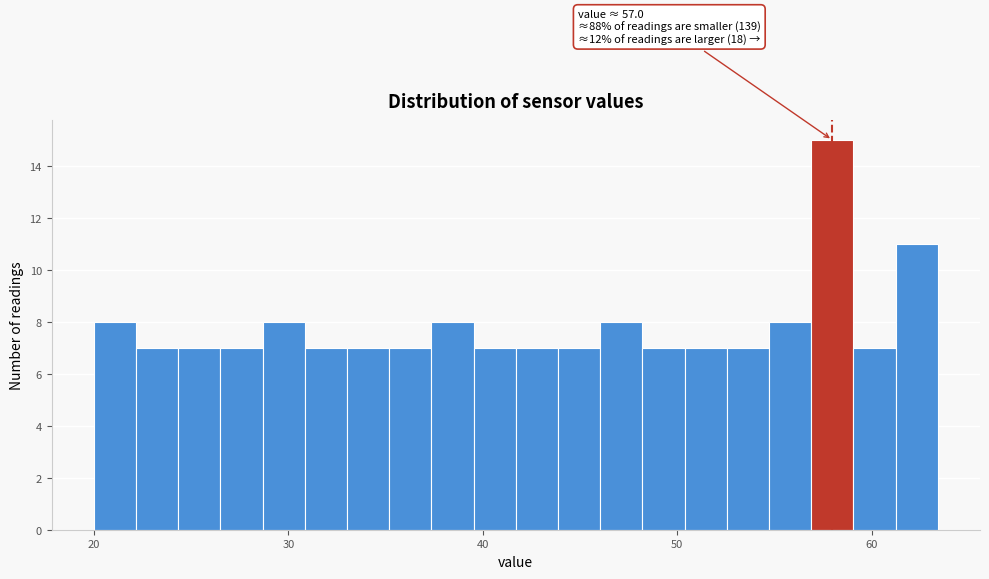

Read against the x-axis, roughly where is the centre of the tallest bar?

58